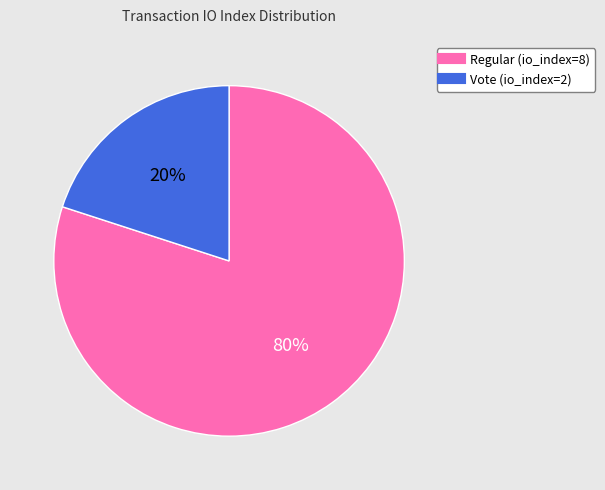

The Vote (io_index=2) slice represents 30% of the pie. True or false?

False